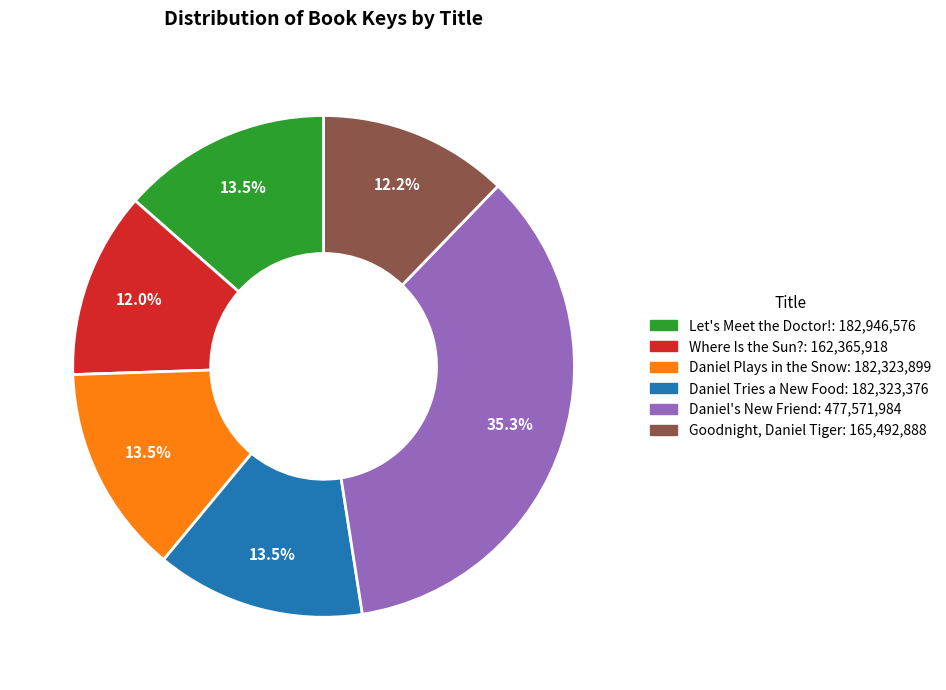

Combined, do Where Is the Sun? and Goodnight, Daniel Tiger account for over 50%?

No